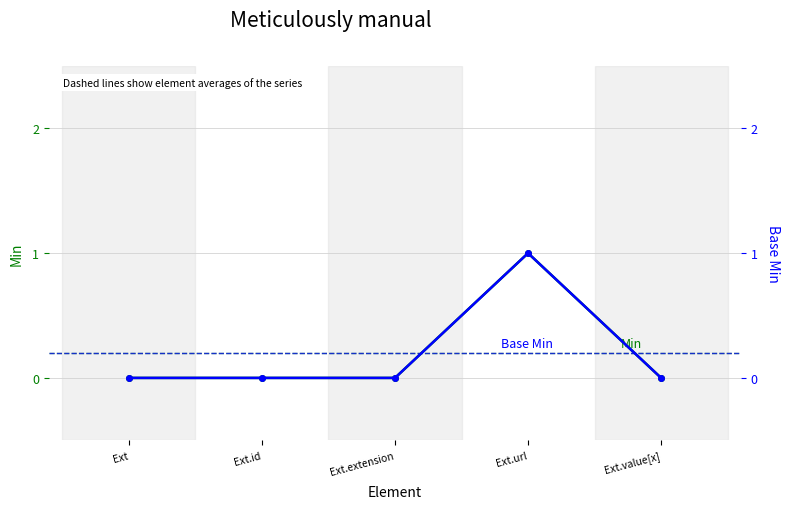

Which series has the largest total across all categories?

Min